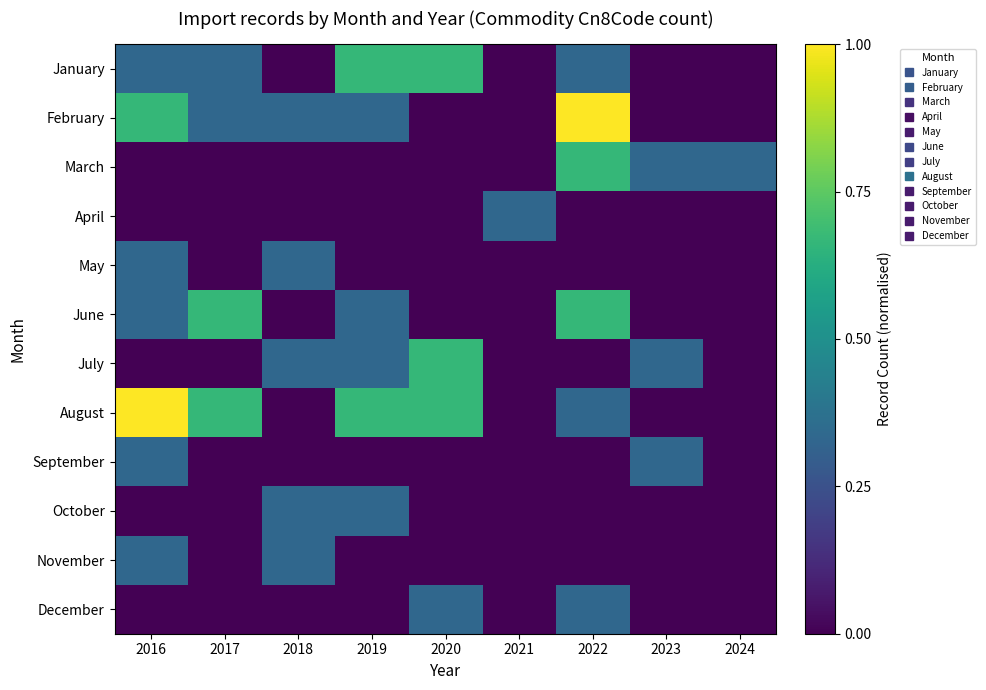

List the series in order of their peak value, highest first.

February, August, January, March, June, July, April, May, September, October, November, December